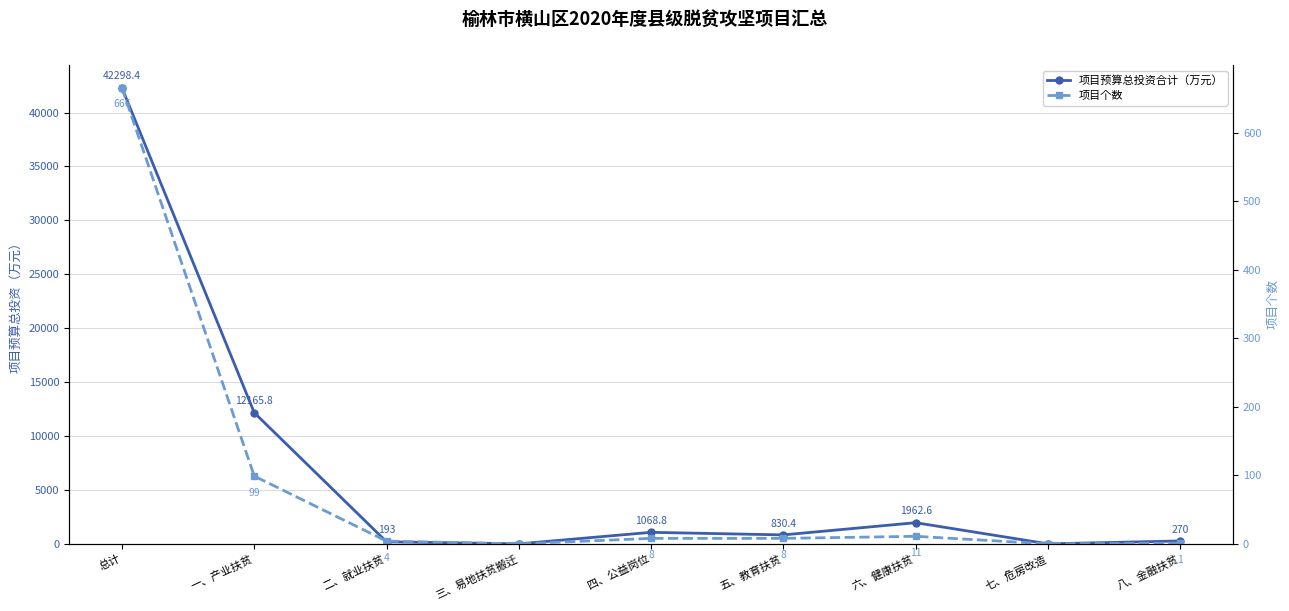

True or false: 项目预算总投资合计（万元） and 项目个数 intersect in this chart.

False